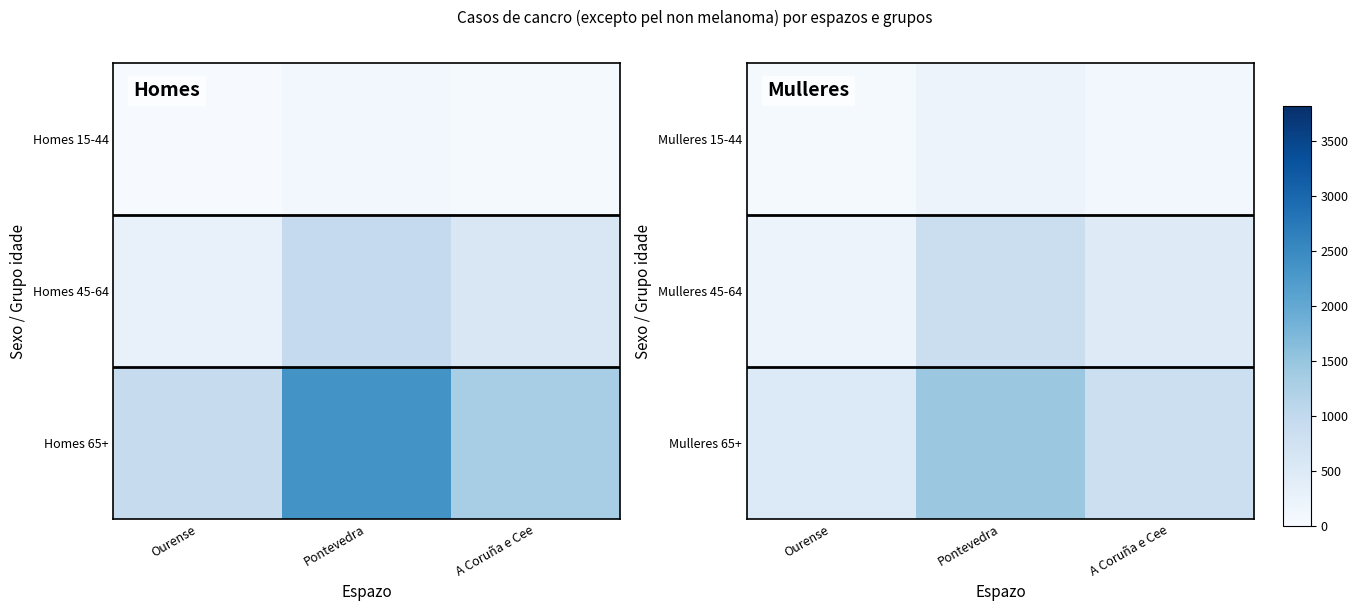

Which has a higher value, Pontevedra or A Coruña e Cee?

Pontevedra